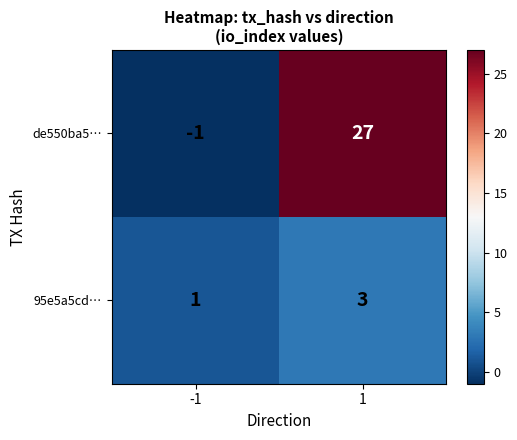

Which label corresponds to the smallest value in the chart?

-1